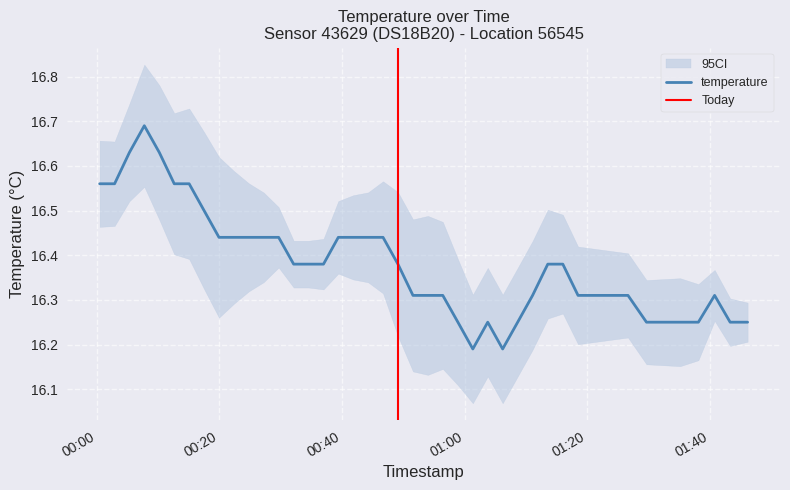

How many interior local peaks (higher than both neighbors) does the data have?

3